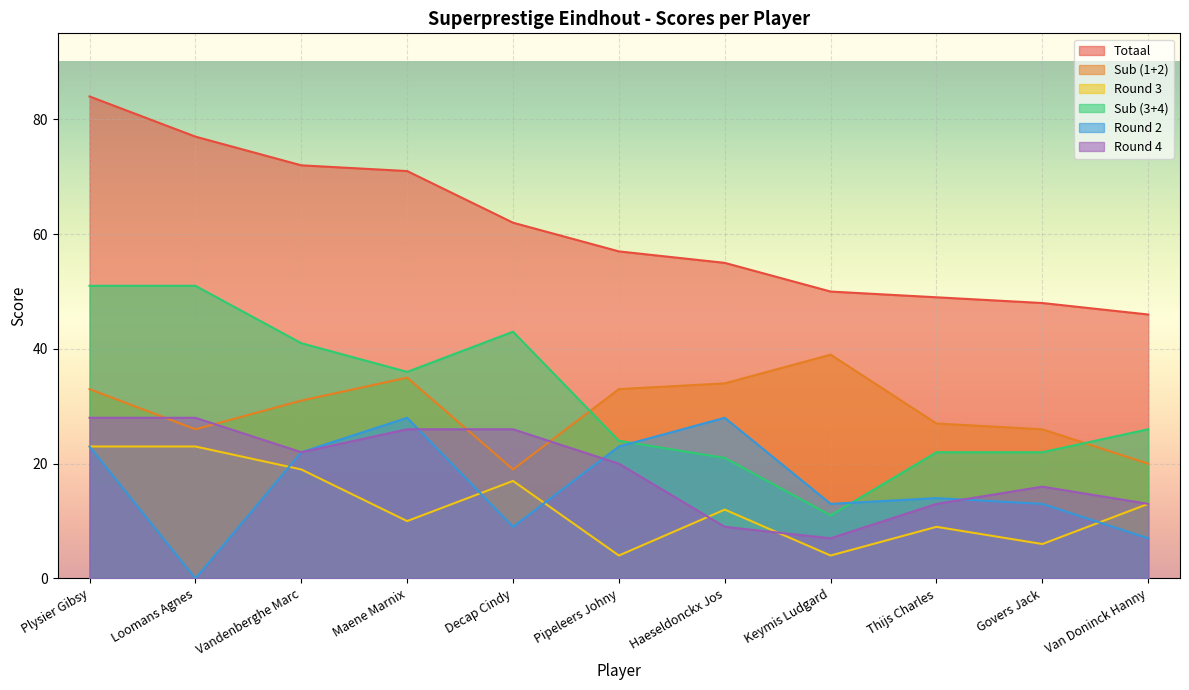

Is the value of Round 3 at Keymis Ludgard greater than the value of Totaal at Van Doninck Hanny?

No